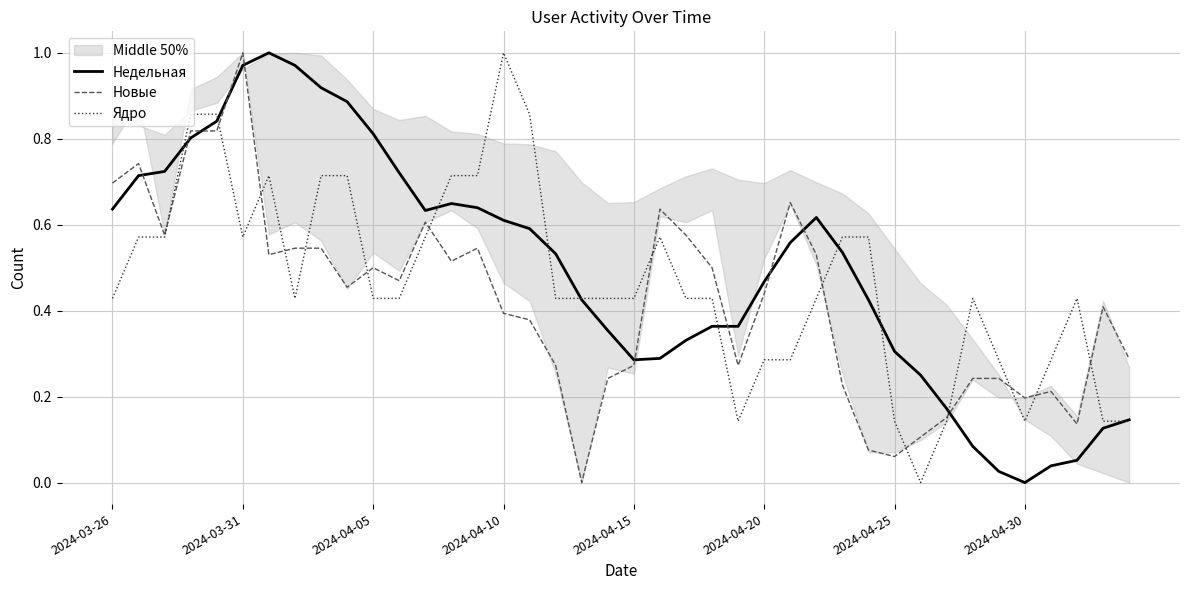

Is it true that Новые equals 0.2 at 2024-04-05?

False